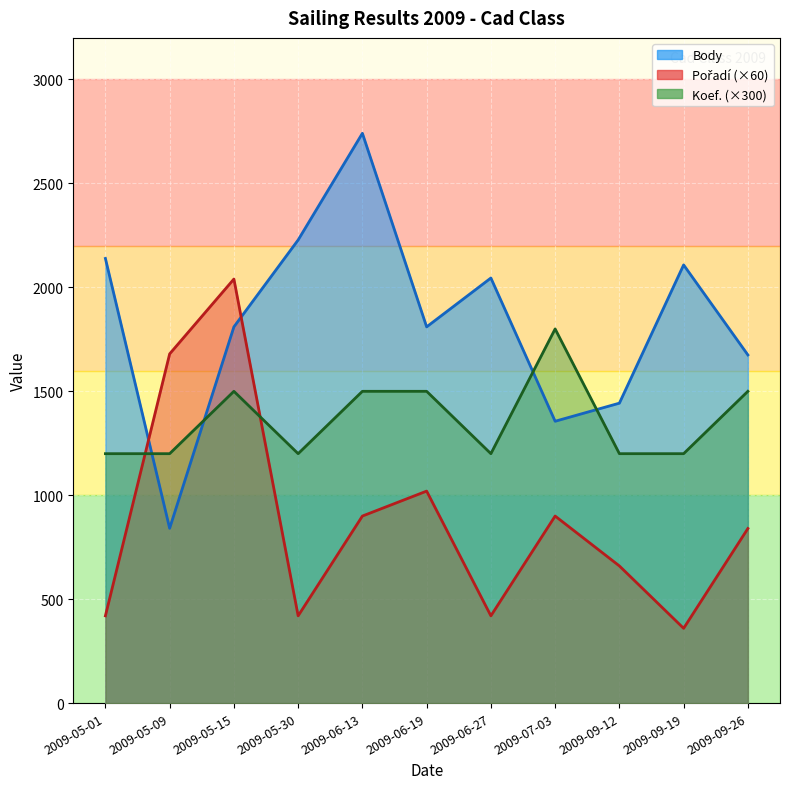

What is the difference between the maximum and minimum values in the Koef. series?

600